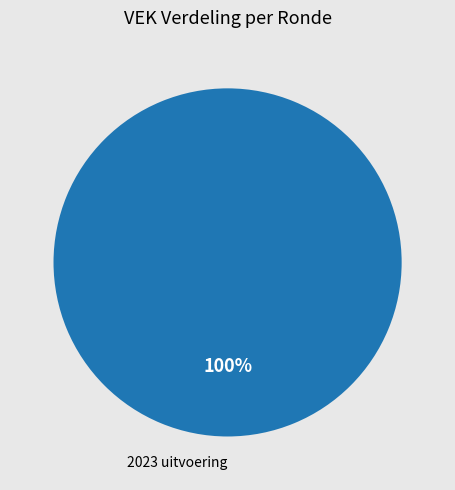

Does any single category account for the majority?

Yes